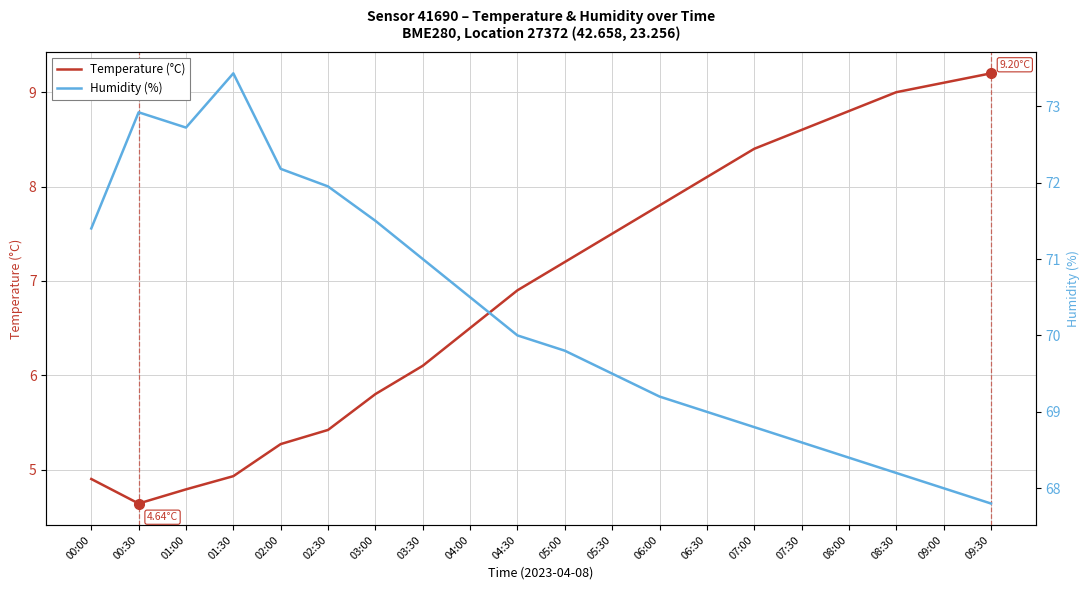

Rank the series at 02:00 from highest to lowest value.

Humidity (%), Temperature (°C)